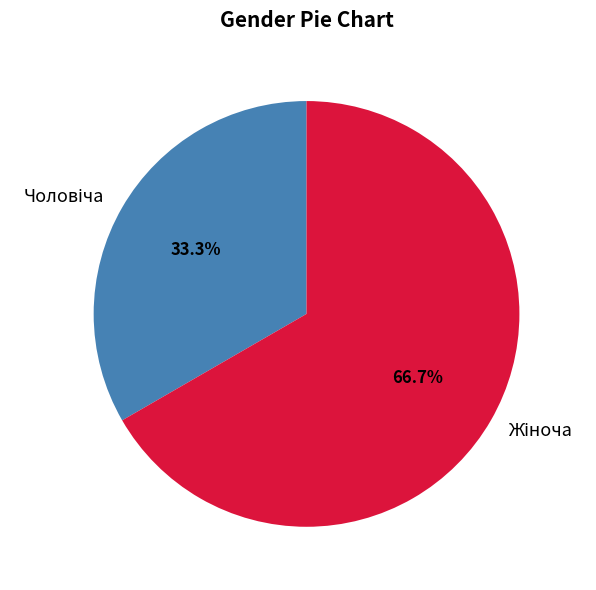

Is there a majority slice in this chart?

Yes